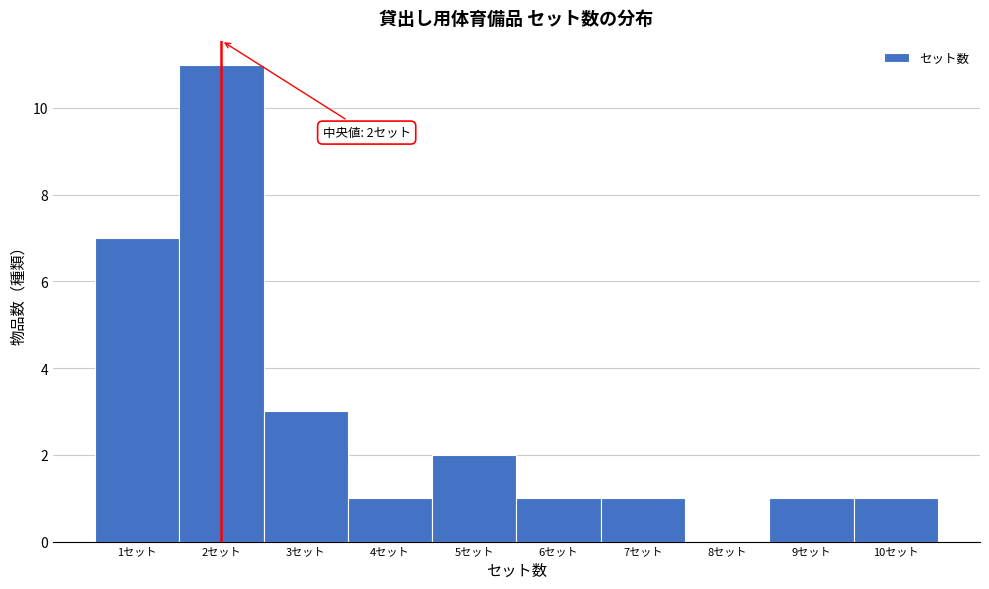

Over which range of the x-axis is the bar tallest?

1.5 to 2.5